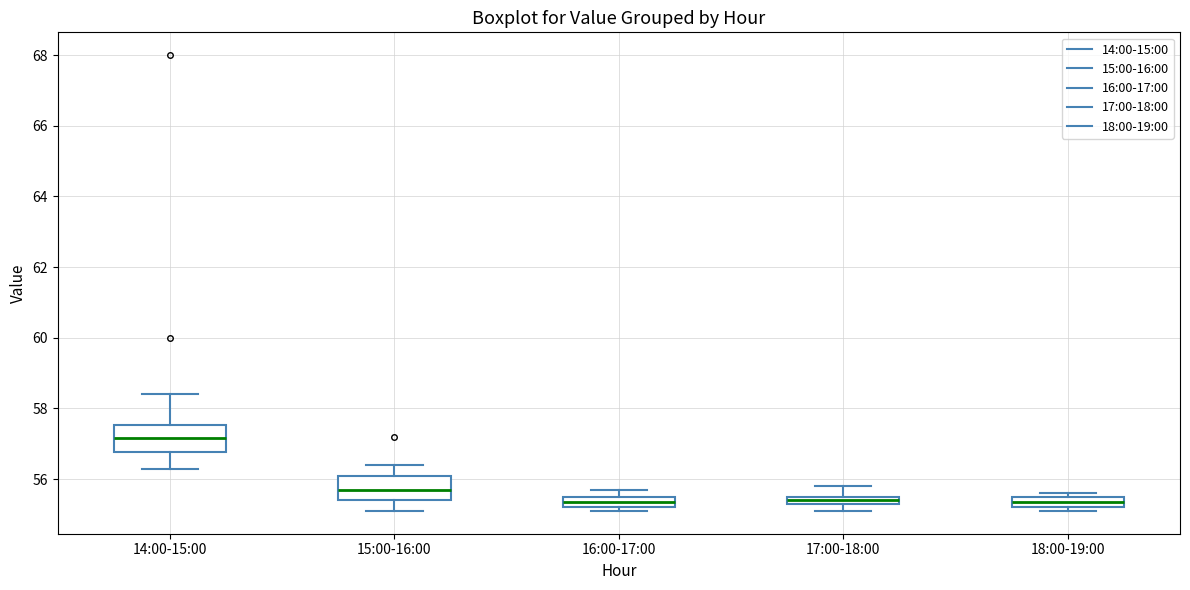

Where does the lower whisker of the box for 15:00-16:00 end on the y-axis? The values are not printed on the chart, so give them approximately, as read against the axis.

55.2